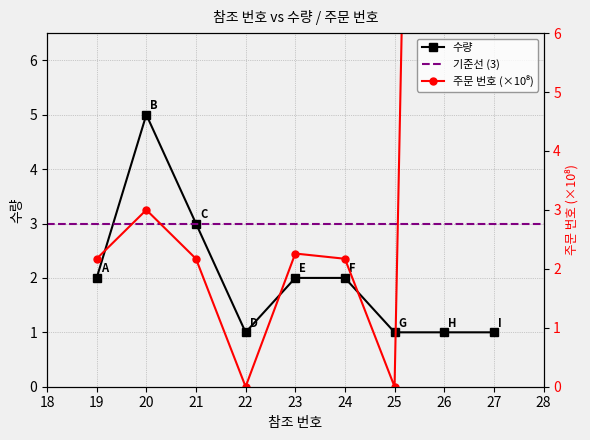

At which label is 수량 closest to 3?

21